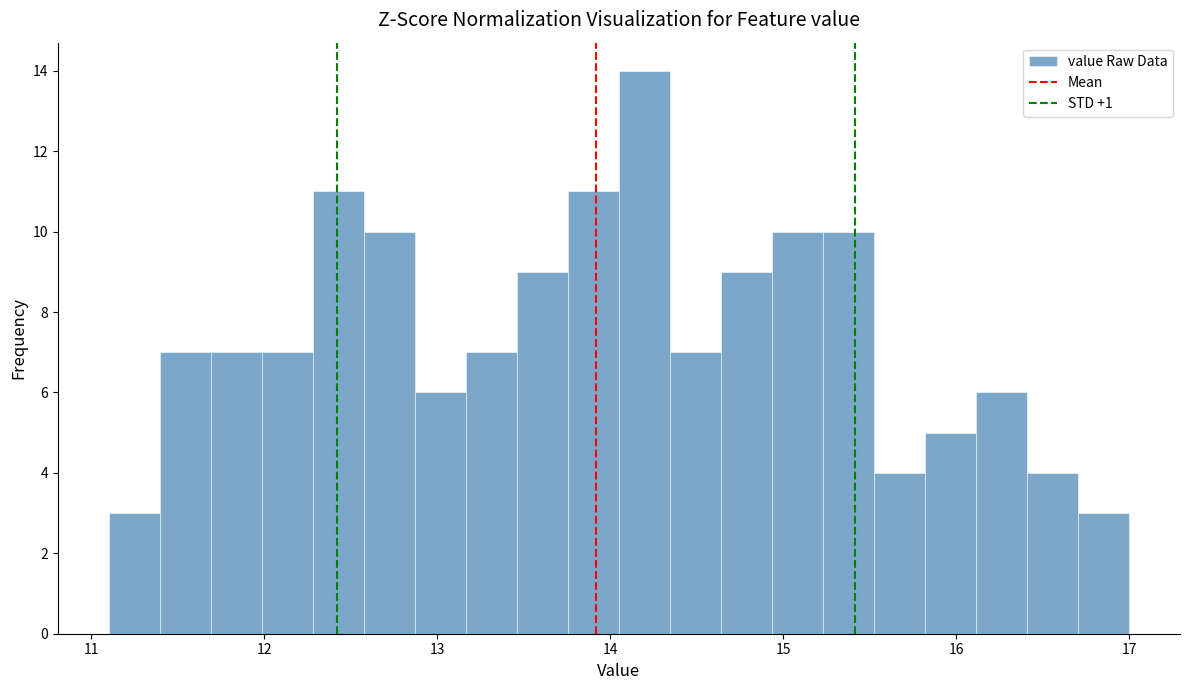

Around what value on the x-axis is the tallest bar? Give the approximate position of its centre, as read against the axis.

14.2